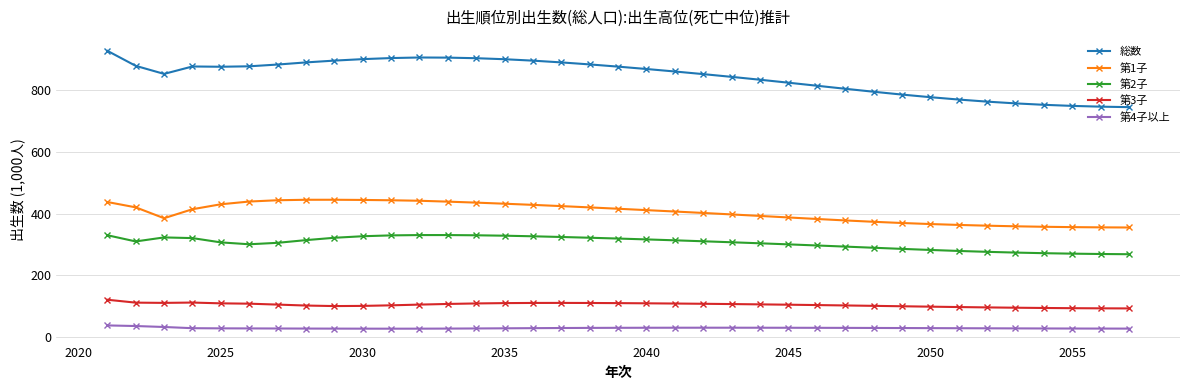

At how many categories does at least one series exceed 698?

37